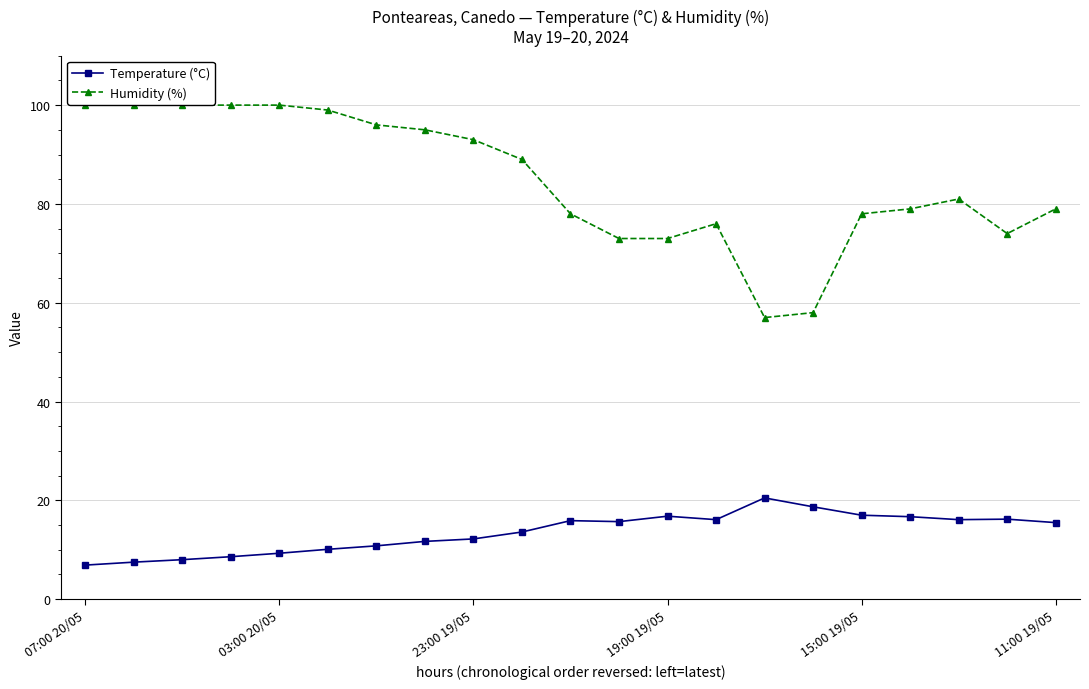

In Temperature (°C), how many points are higher than both neighbors (excluding endpoints)?

4